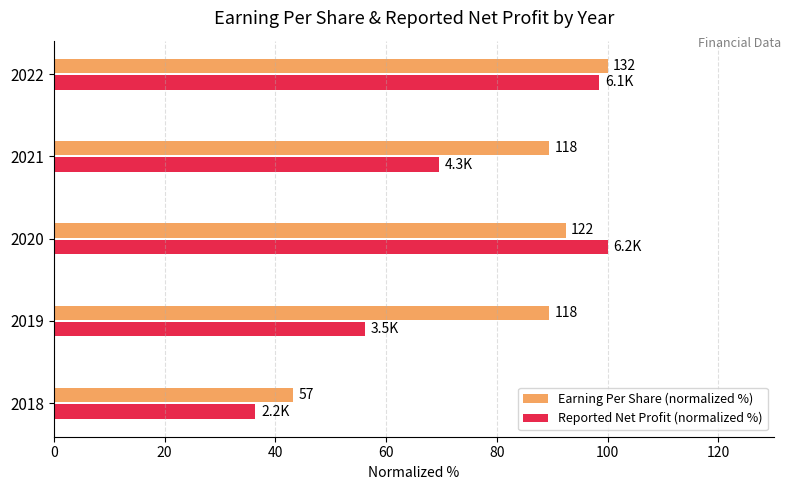

What is the value of the Earning Per Share (normalized %) bar at the 4th from the left?

89.4